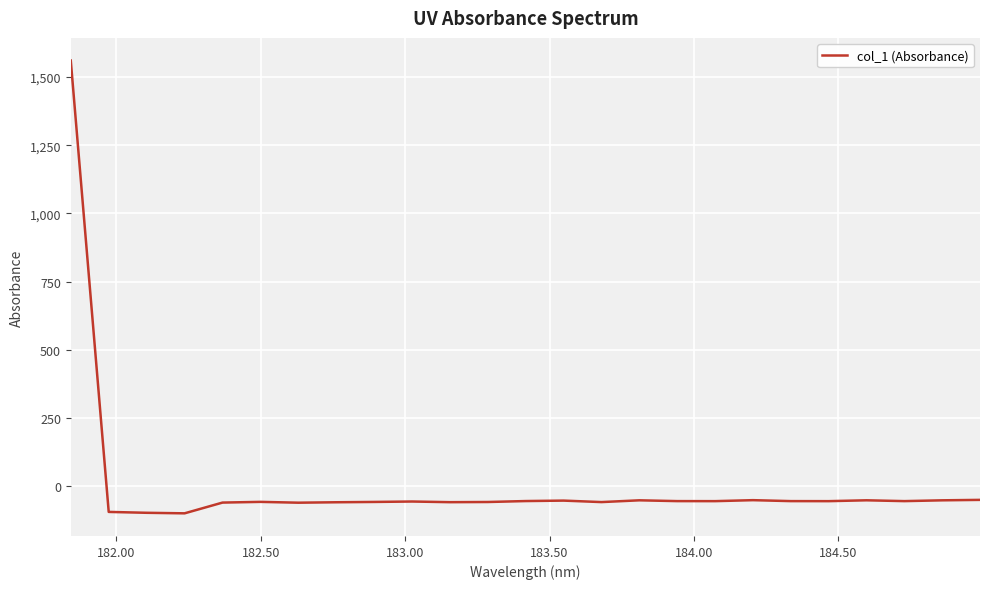

What is the maximum value shown in the chart?

1560.5